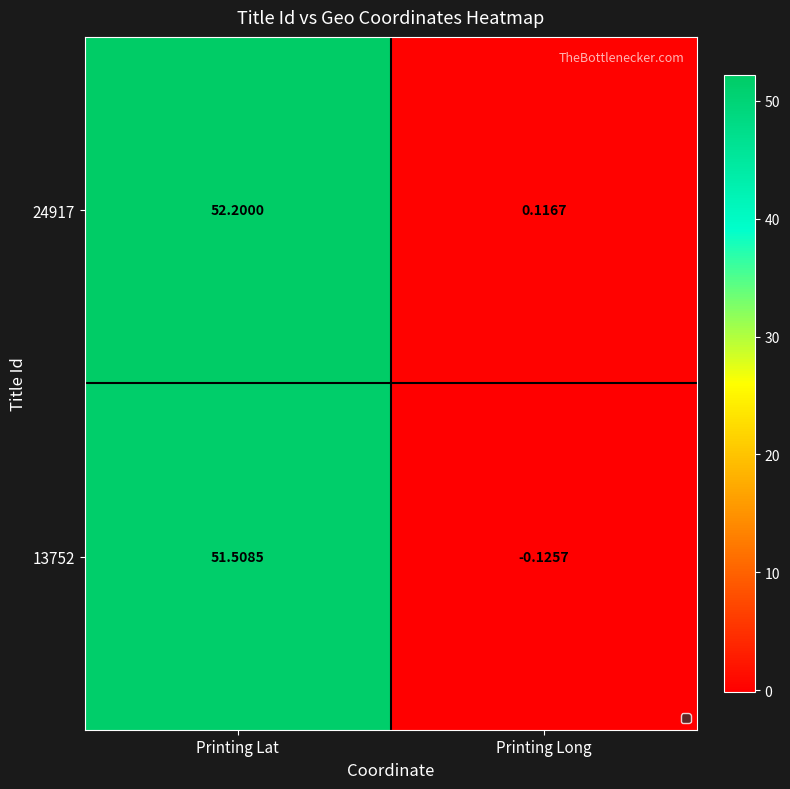

At which label is 24917 closest to 26?

Printing Long